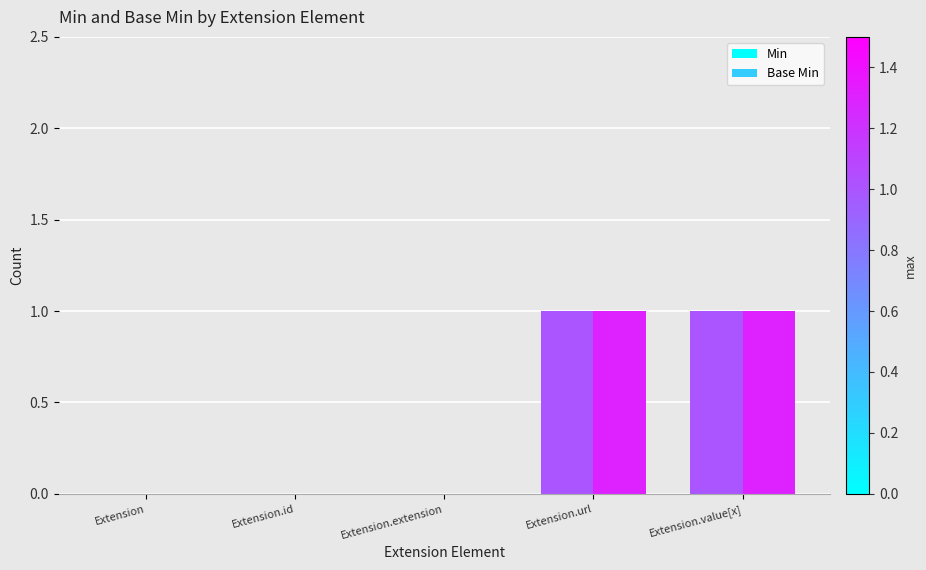

What are all the series names shown in the legend?

Min, Base Min